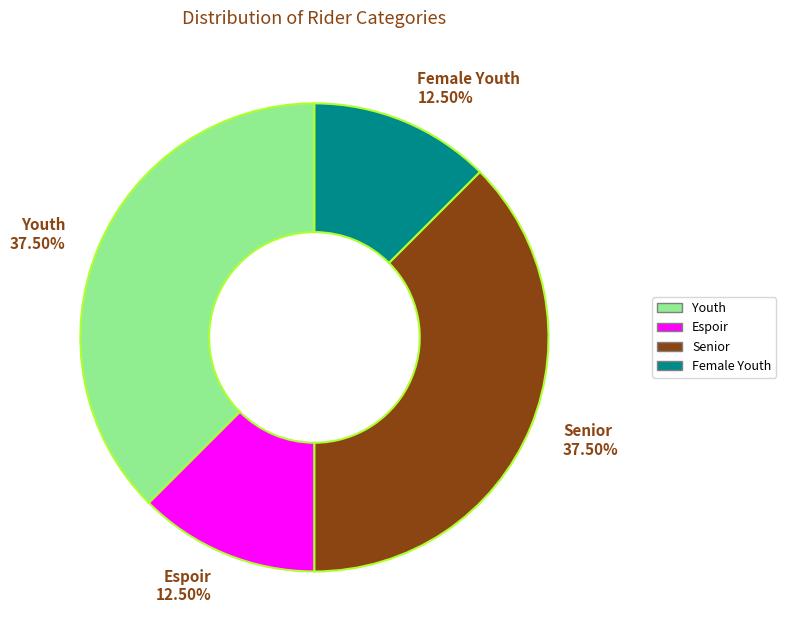

The Senior slice represents 49% of the pie. True or false?

False